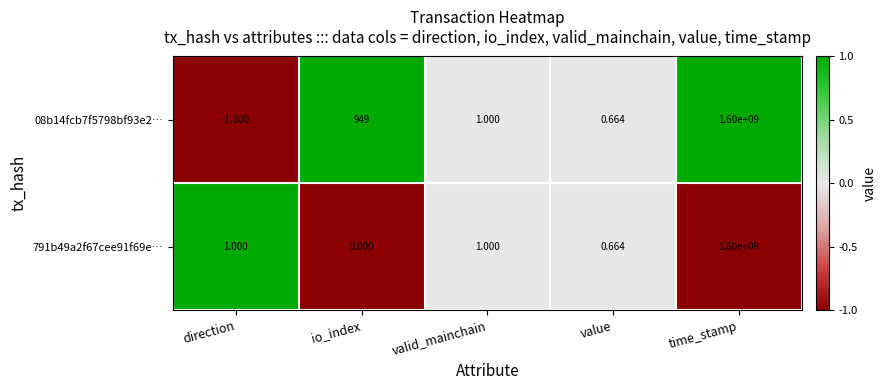

Rank the series by their average value, from lowest to highest.

791b49a2f67cee91f69e…, 08b14fcb7f5798bf93e2…